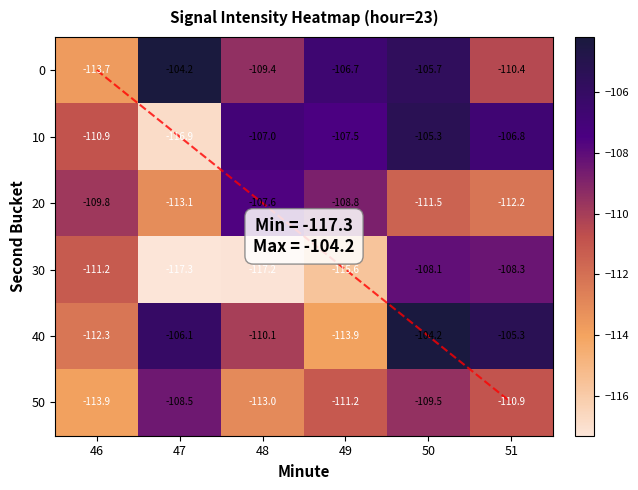

List the labels in order of 50 value, smallest first.

46, 48, 49, 51, 50, 47